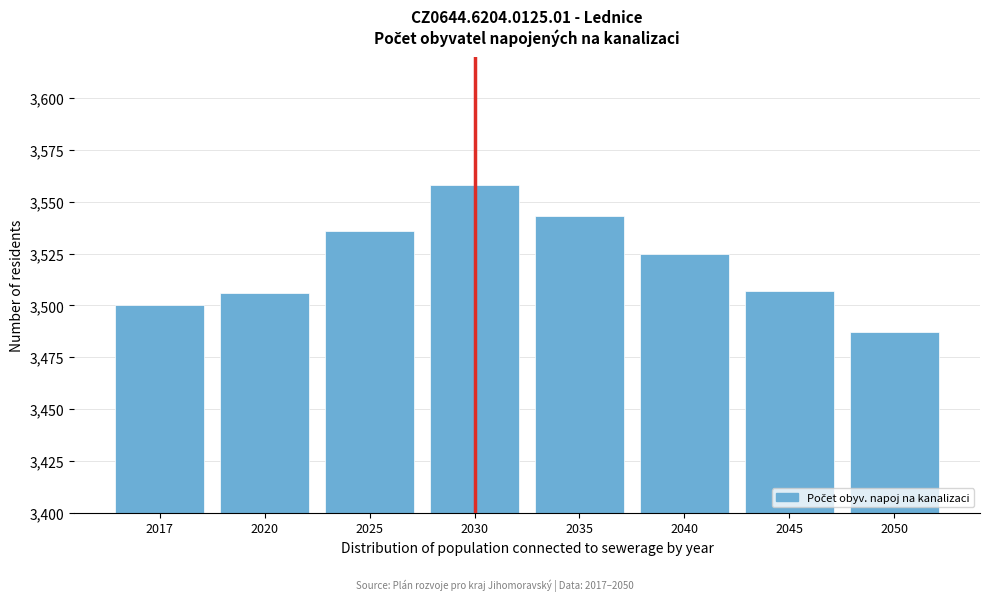

Reading right to left, what are all the values shown in this chart?

3487	3507	3525	3543	3558	3536	3506	3500